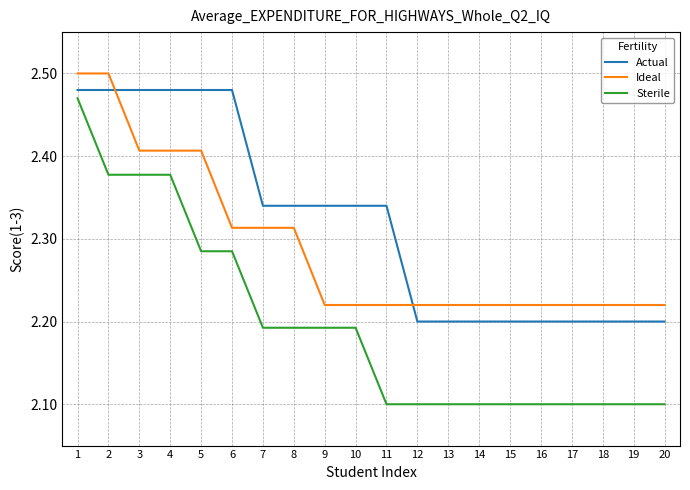

What are all the series names shown in the legend?

Actual, Ideal, Sterile